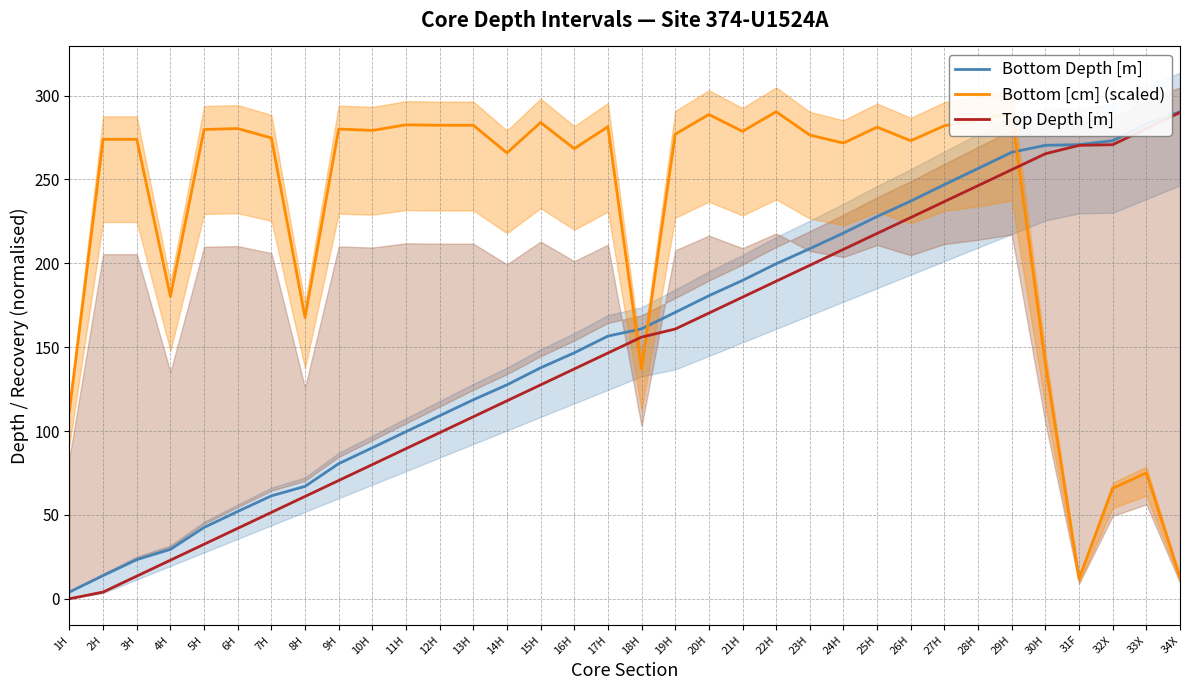

At 25H, list the series in order from smallest to largest.

Top Depth [m], Bottom Depth [m], Bottom [cm] (scaled)